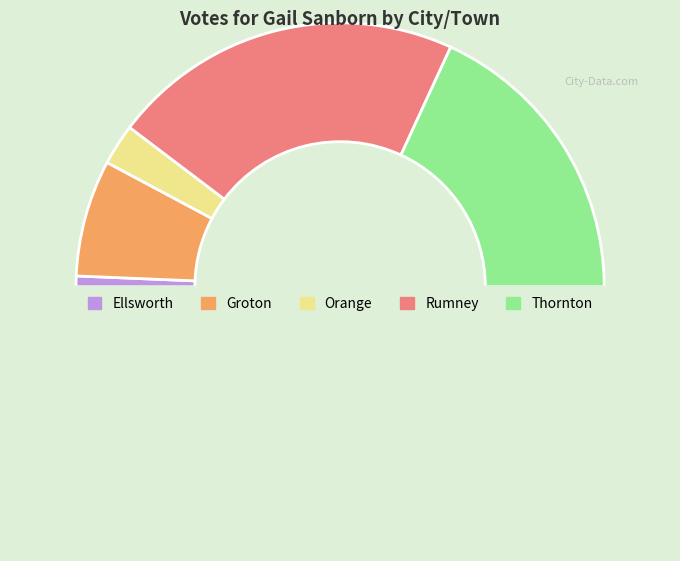

How many slices are in this pie chart?

6